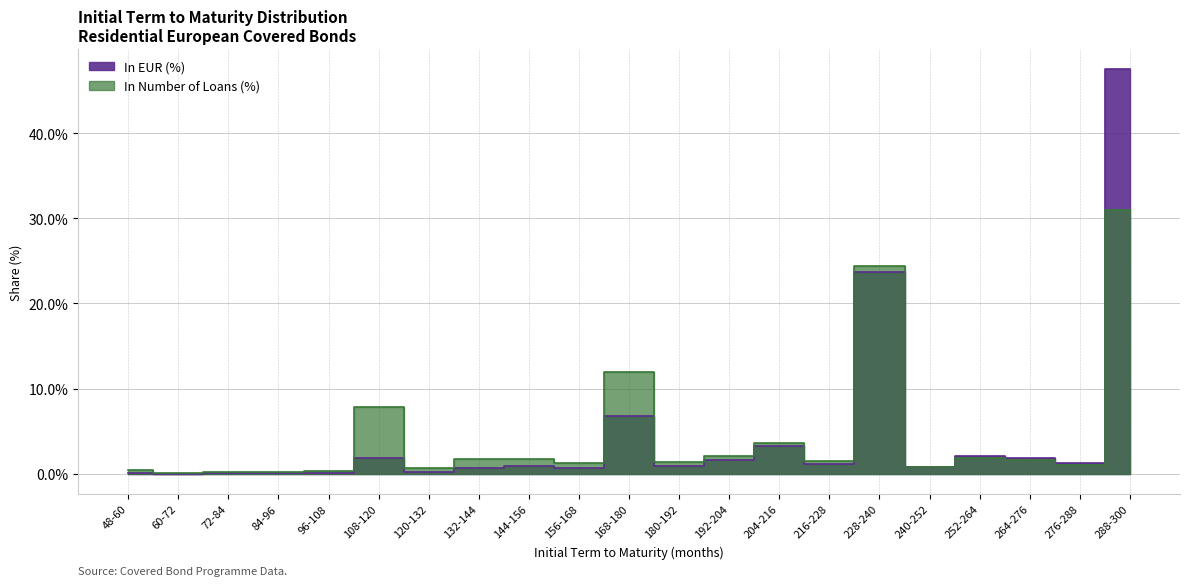

What position from the left is 84-96?

4